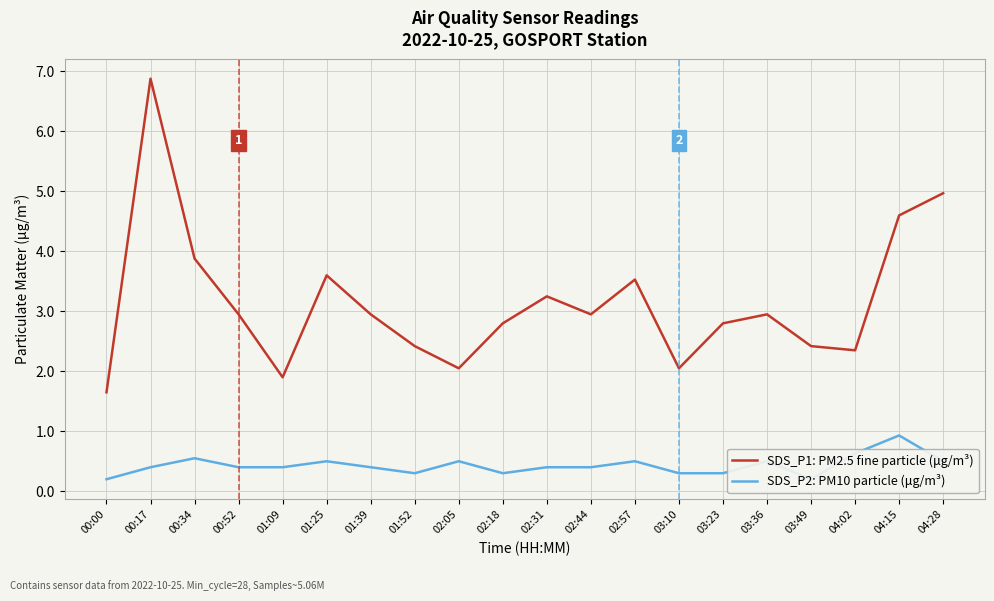

True or false: SDS_P1: PM2.5 fine particle (μg/m³) and SDS_P2: PM10 particle (μg/m³) cross at least once.

False